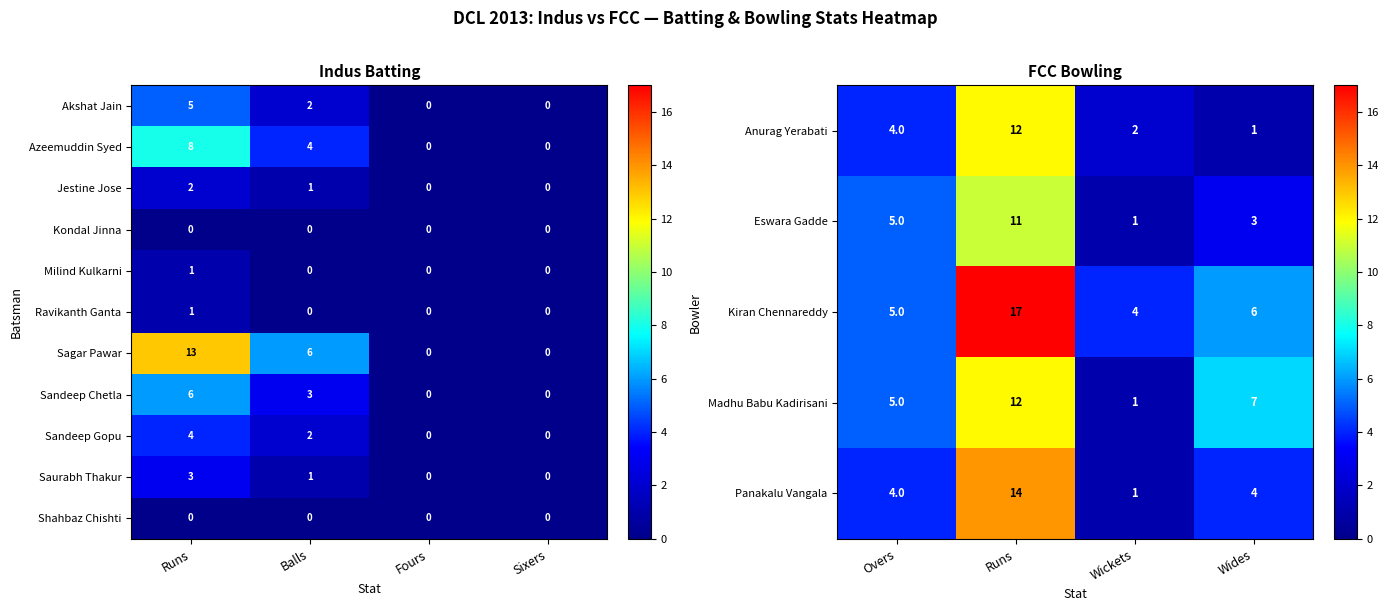

At which label does Saurabh Thakur first exceed 1?

Runs